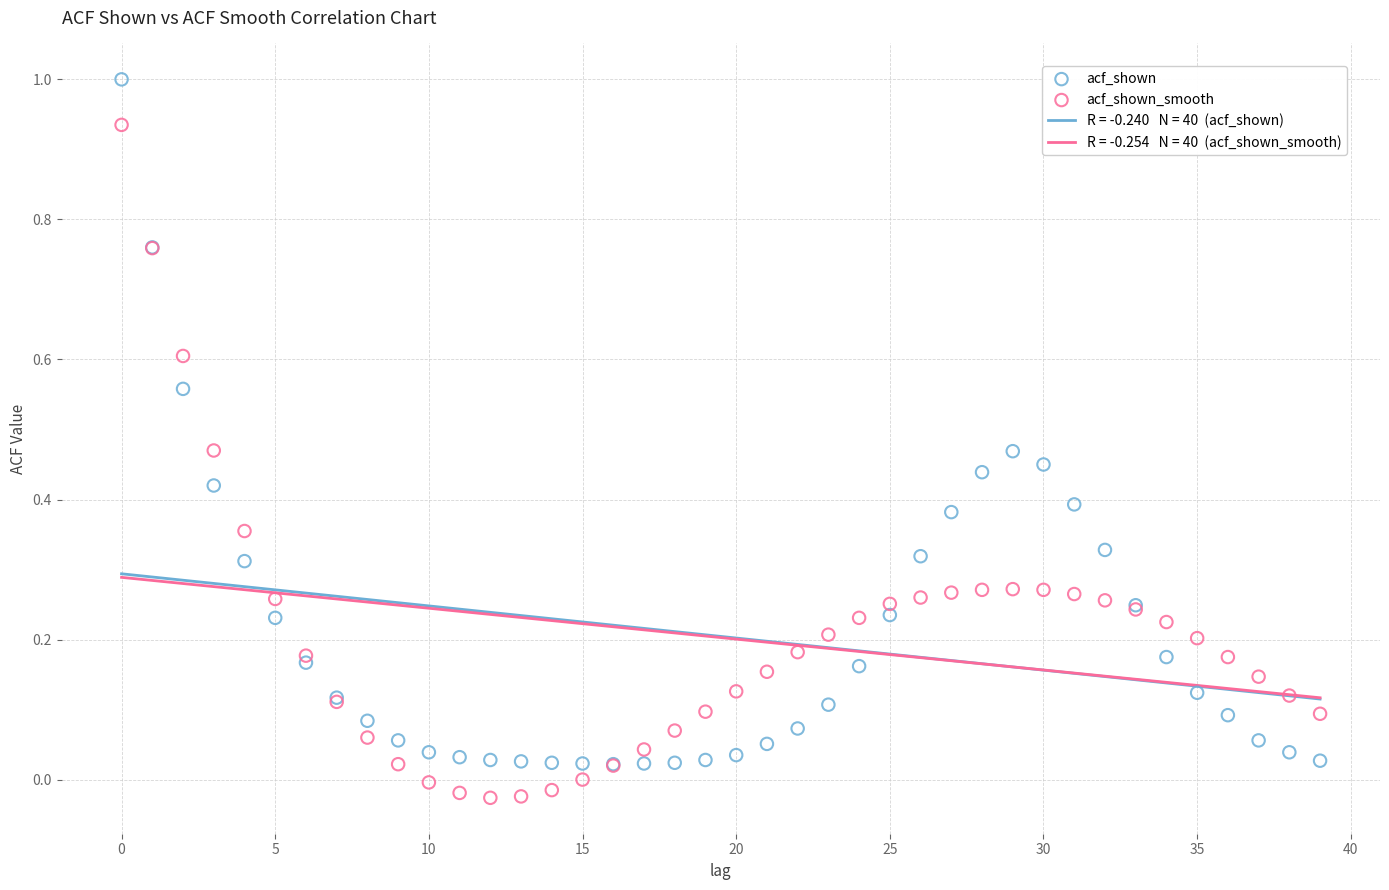

Which series has the largest Y range (max minus min)?

acf_shown